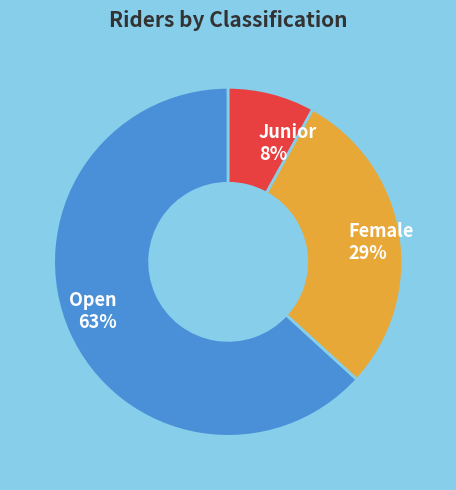

How many segments does this pie chart have?

3